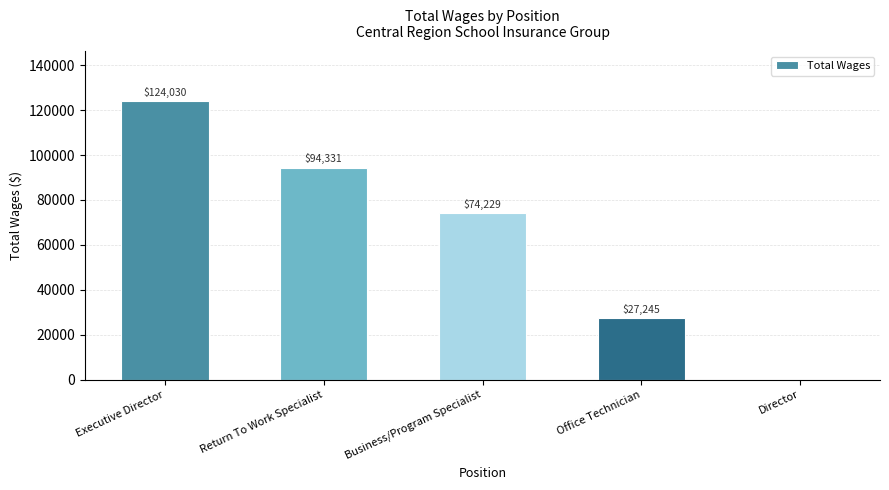

True or false: the data shows 9812 at Office Technician.

False